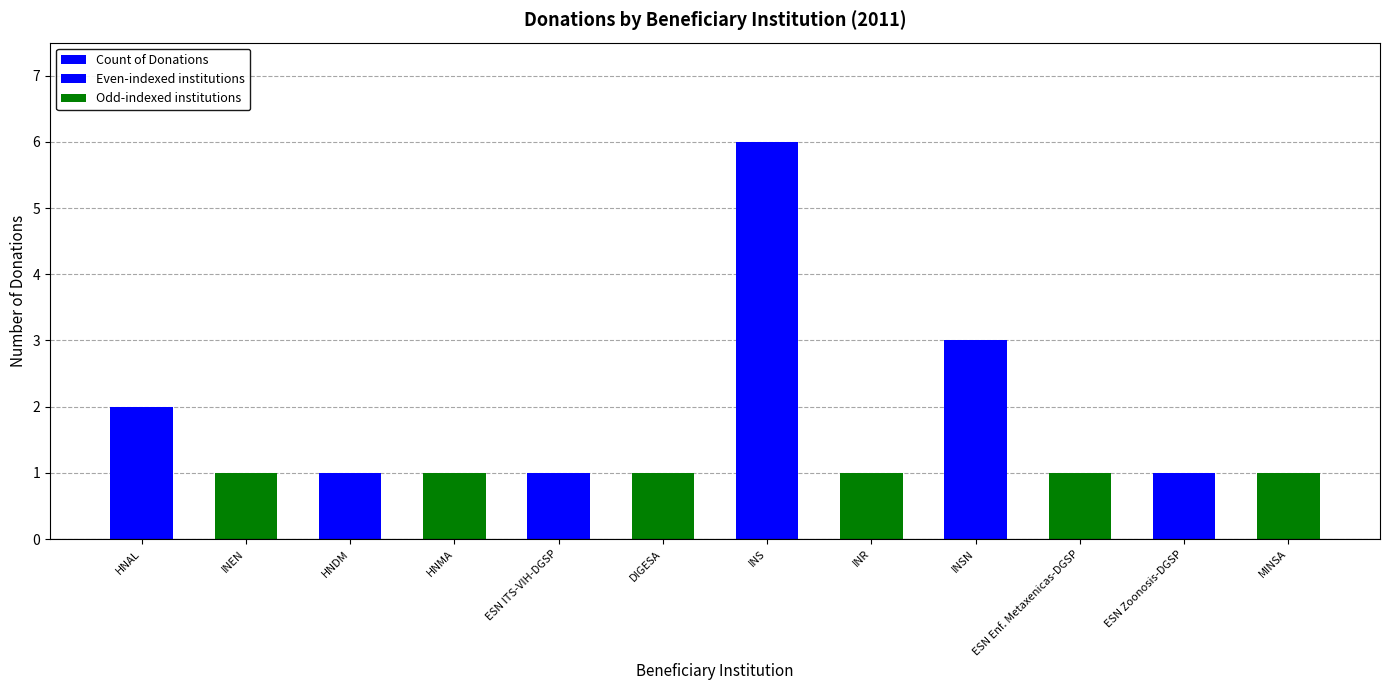

Does the chart contain any negative values?

No